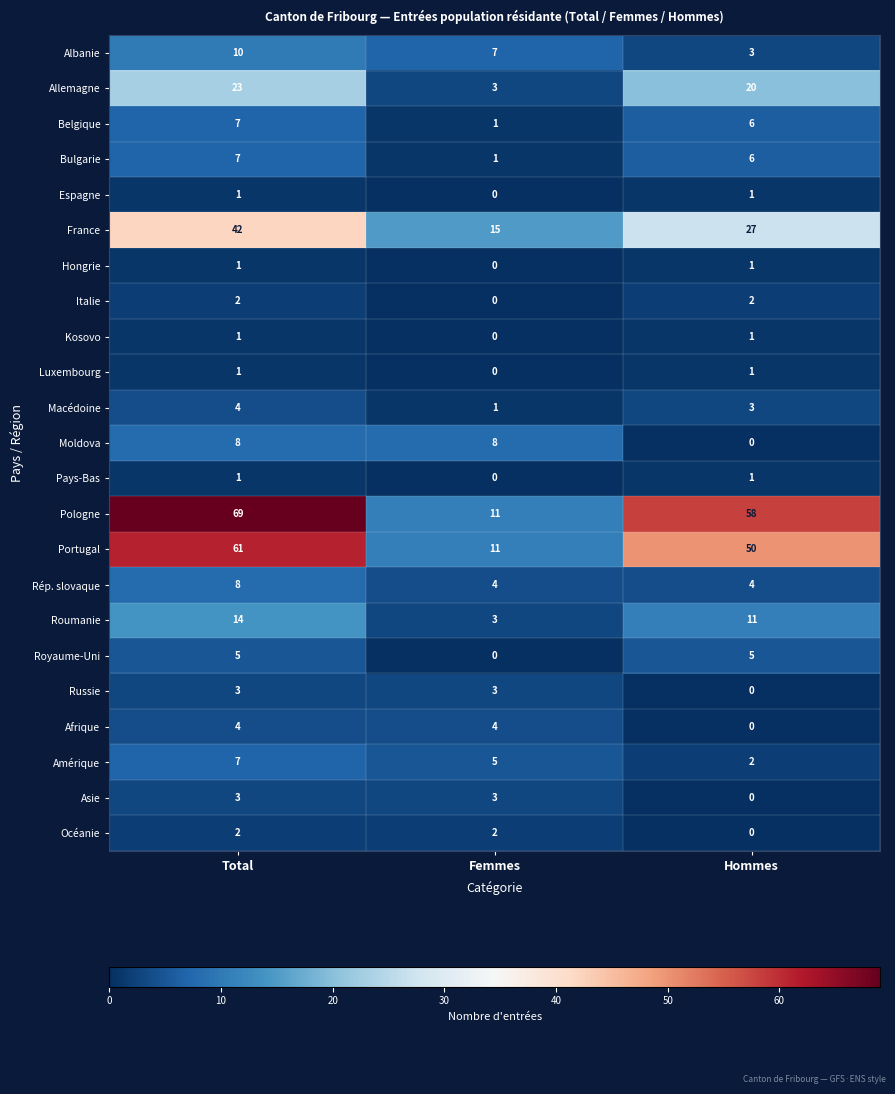

List the labels in order of Portugal value, smallest first.

Femmes, Hommes, Total